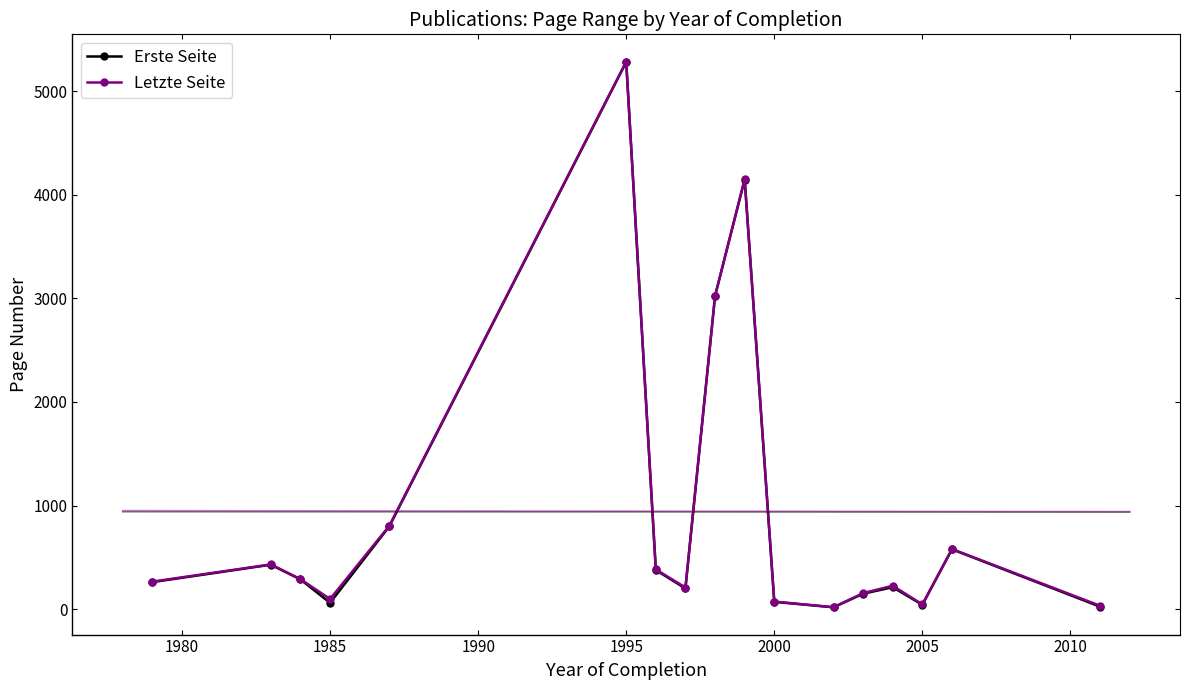

Which category has the highest value in the Erste Seite series?

1995